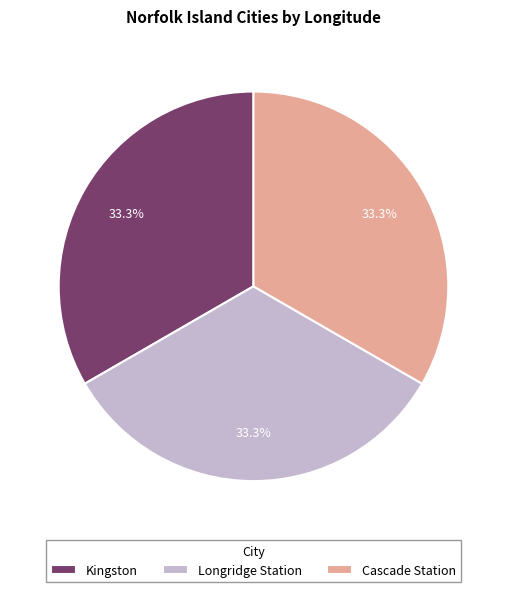

To the nearest percent, what is the combined percentage of Kingston and Cascade Station?

67%